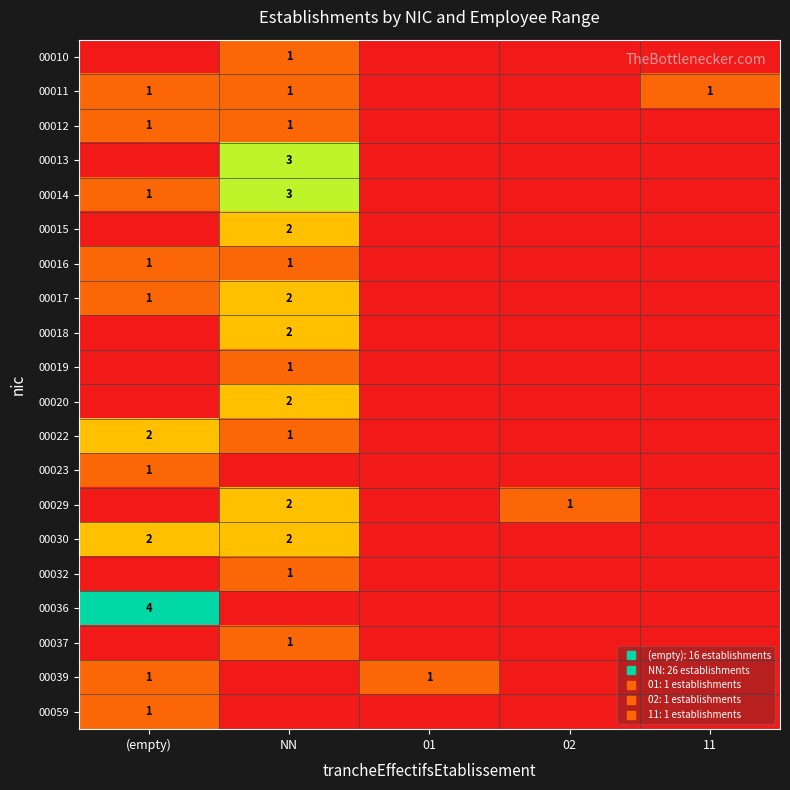

At which label does 00017 reach its peak?

NN